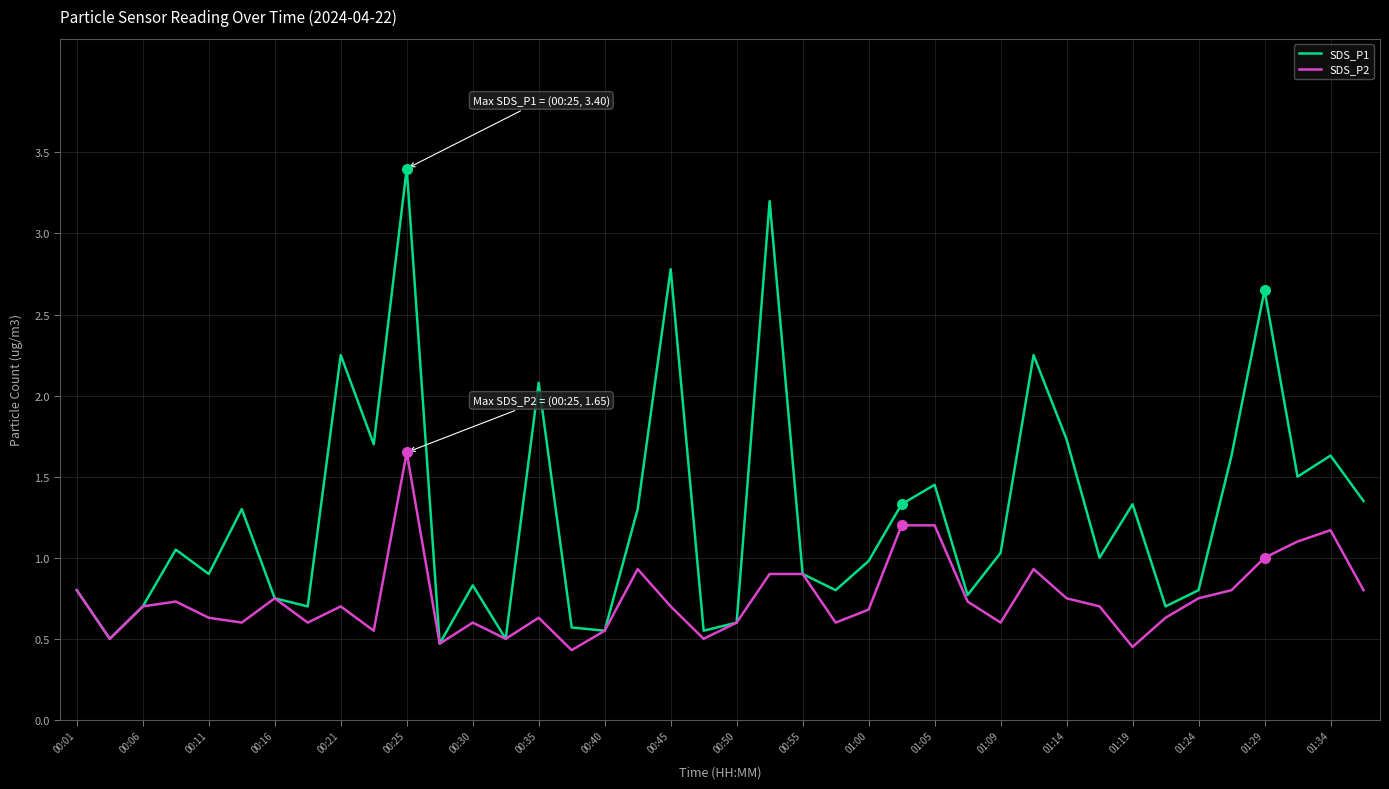

List the series in order of their peak value, lowest first.

SDS_P2, SDS_P1